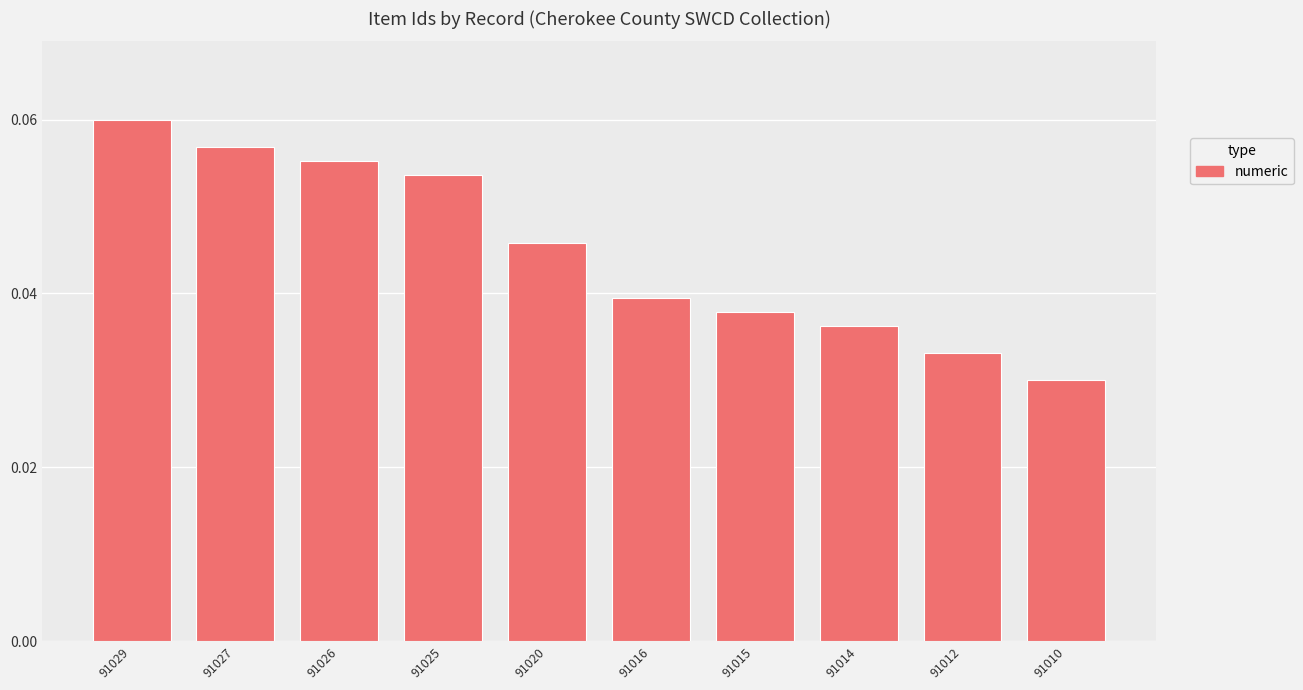

Are the bars grouped side by side (vs. stacked)?

No